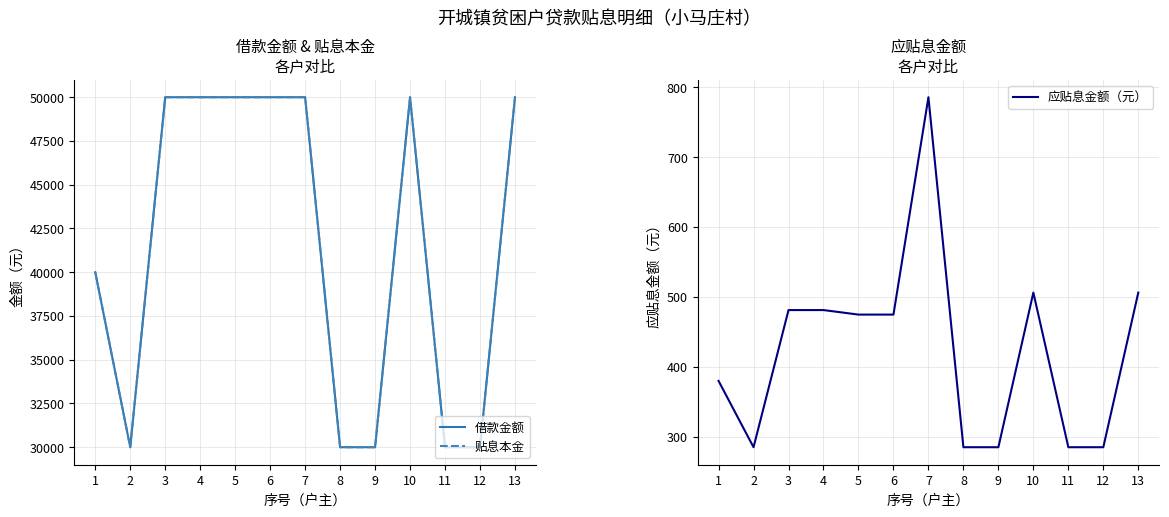

At how many categories does at least one series exceed 3730?

13